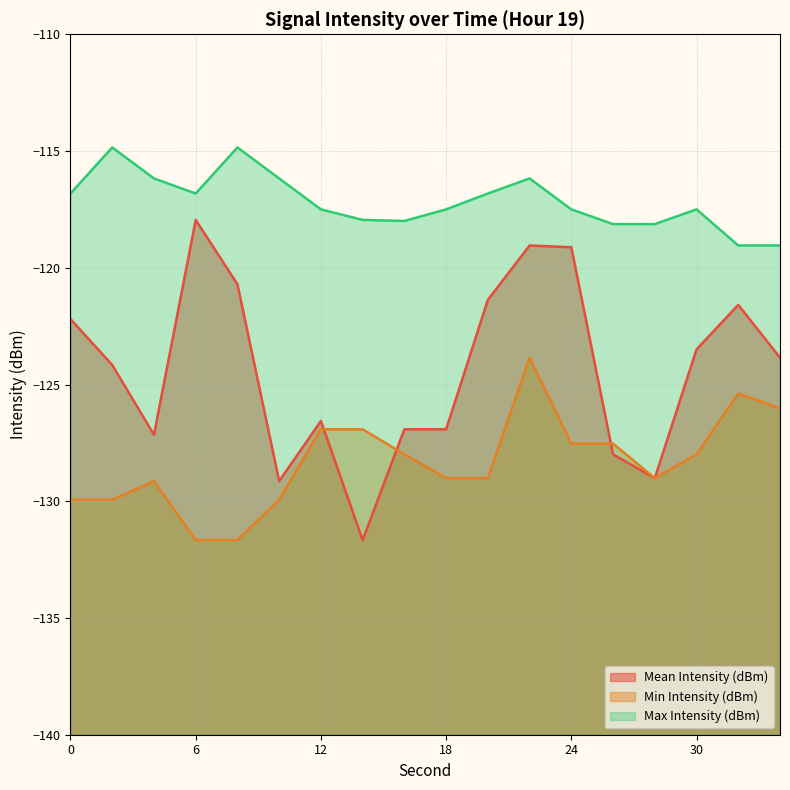

True or false: Min Intensity (dBm) has more than 0 points higher than both neighbors.

True